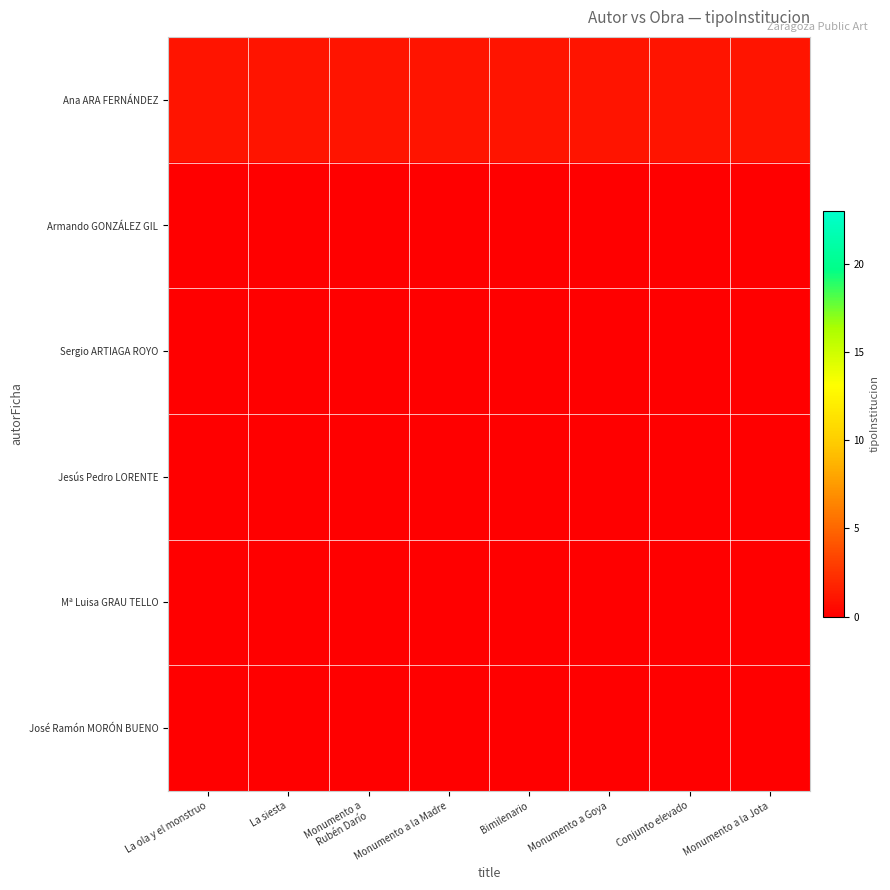

What is the difference between the highest and lowest values at Bimilenario?

1